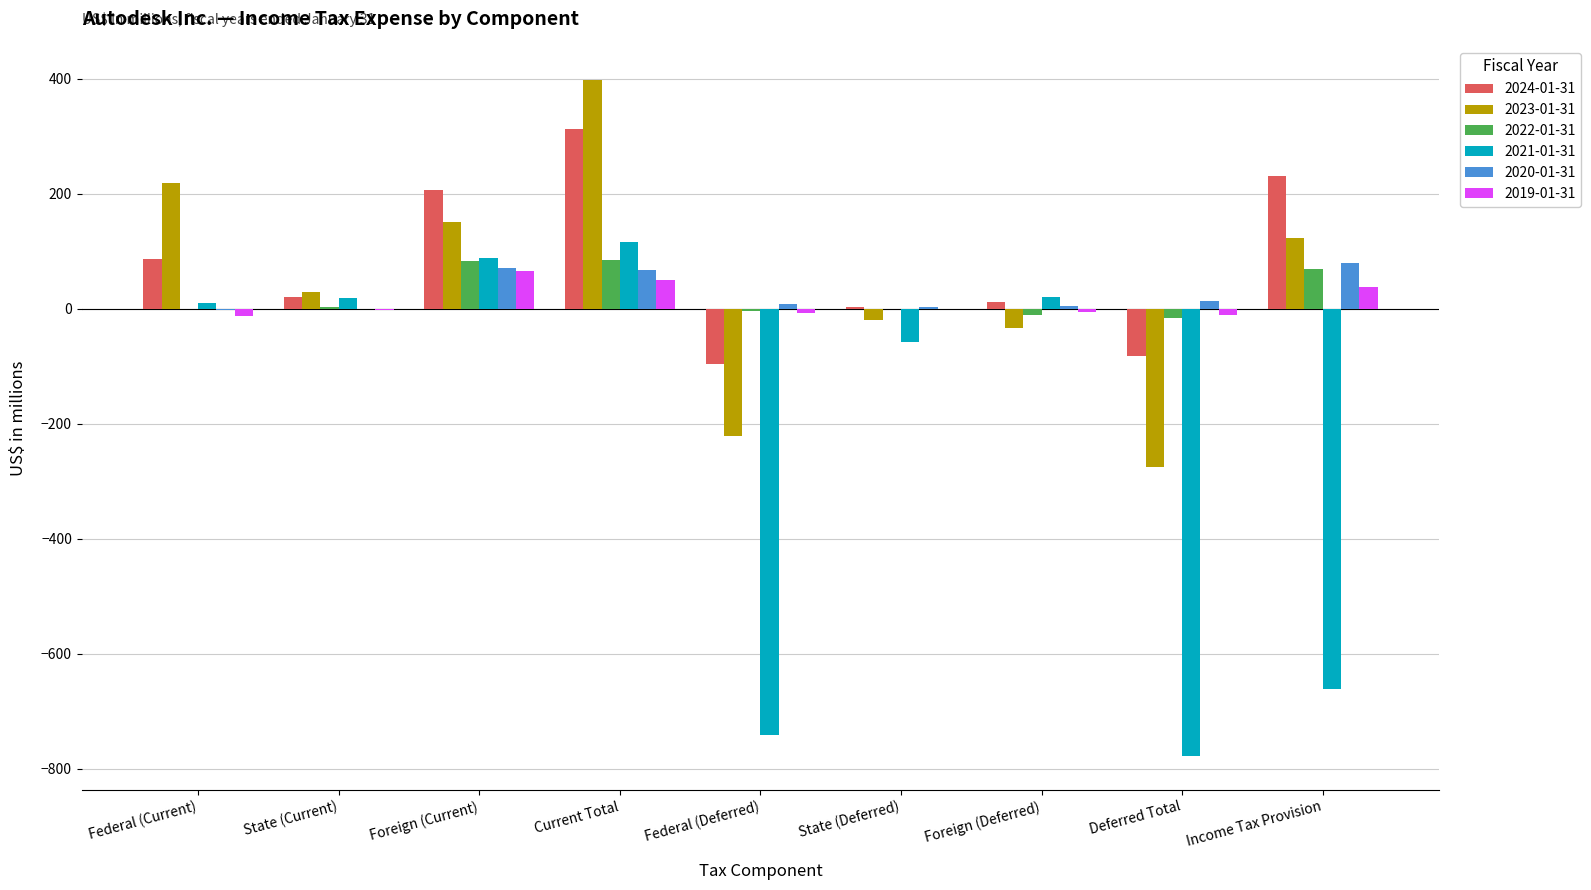

What is the difference between the 2020-01-31 values at Federal (Current) and State (Deferred)?

4